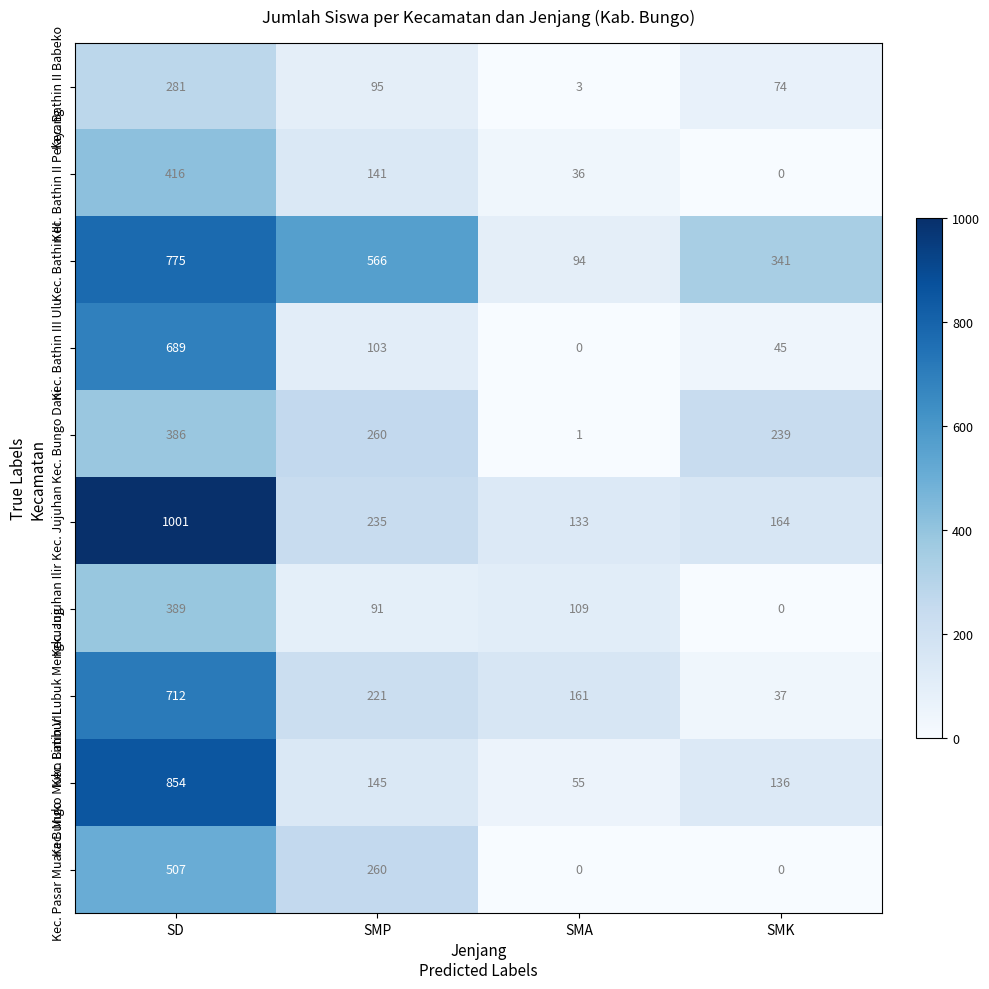

List the series in order of their peak value, highest first.

Kec. Jujuhan, Kec. Muko Muko Batin VII, Kec. Bathin III, Kec. Limbur Lubuk Mengkuang, Kec. Bathin III Ulu, Kec. Pasar Muara Bungo, Kec. Bathin II Pelayang, Kec. Jujuhan Ilir, Kec. Bungo Dani, Kec. Bathin II Babeko